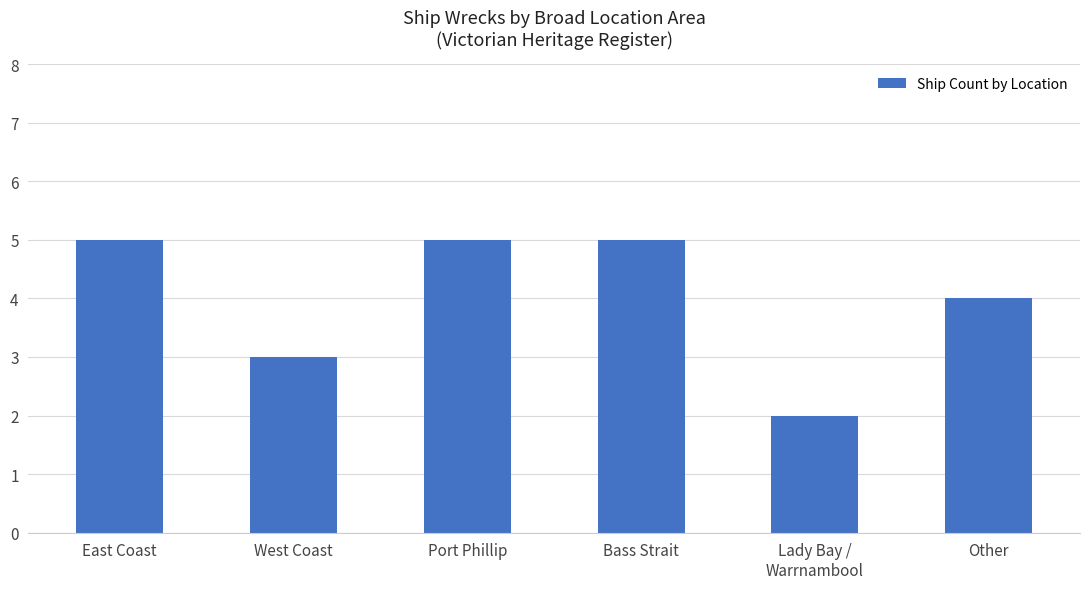

Read the value at West Coast.

3